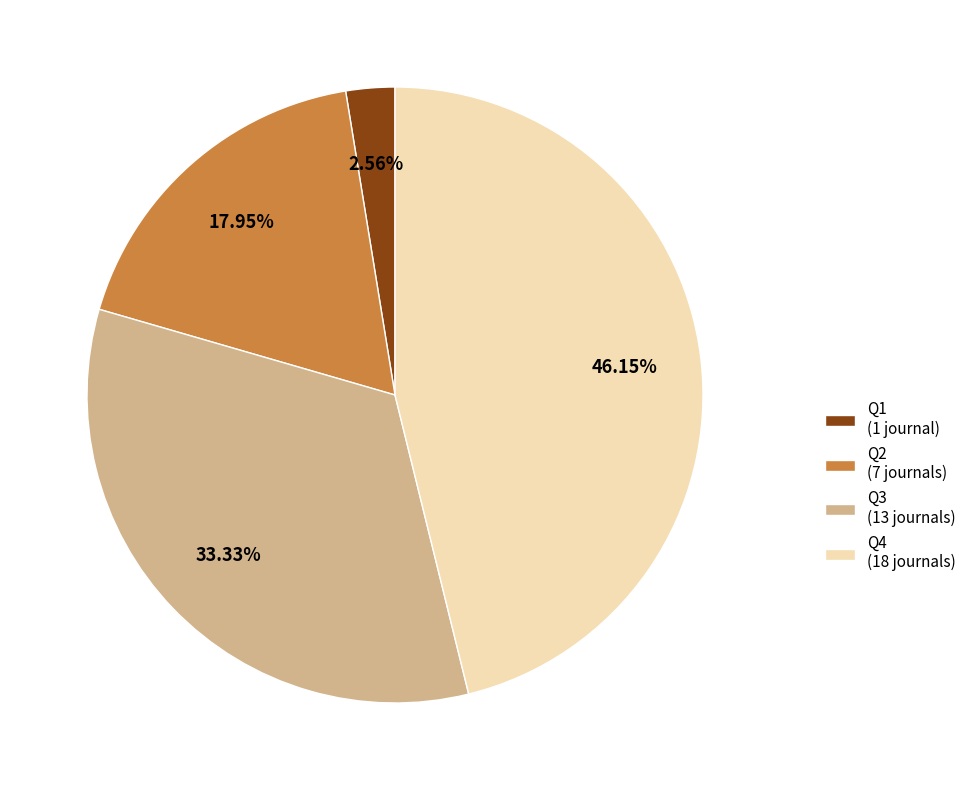

Rank the categories by value from lowest to highest.

Q1, Q2, Q3, Q4